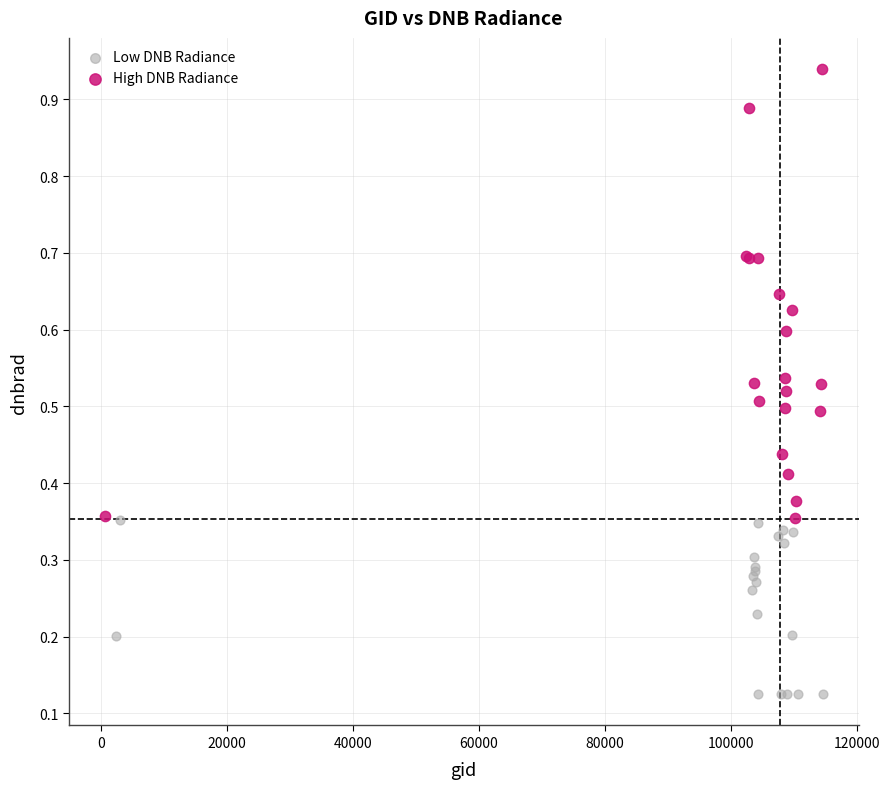

What are all the series names shown in the legend?

Low DNB Radiance, High DNB Radiance